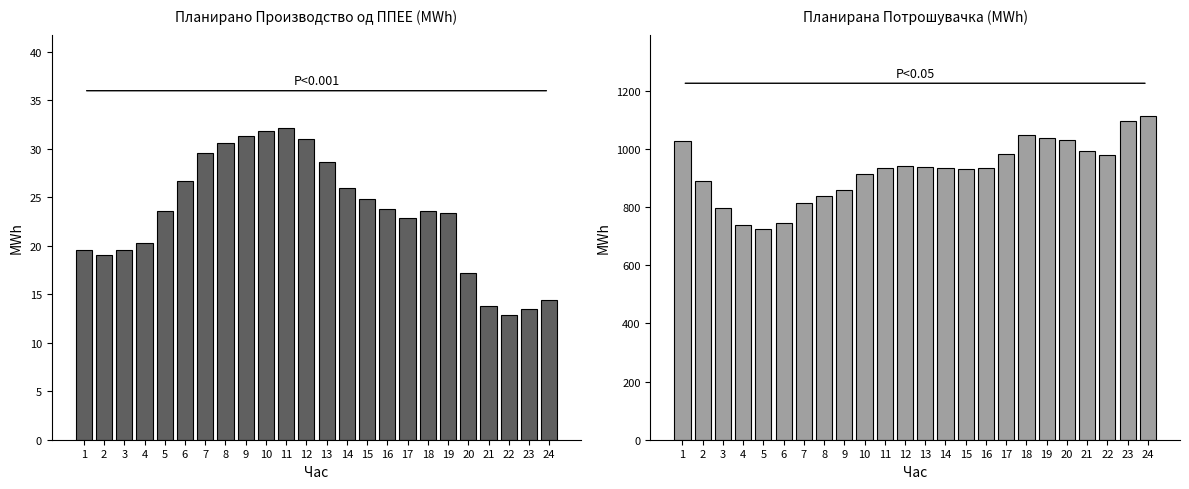

What is the difference between the highest and lowest values at 6?

717.5